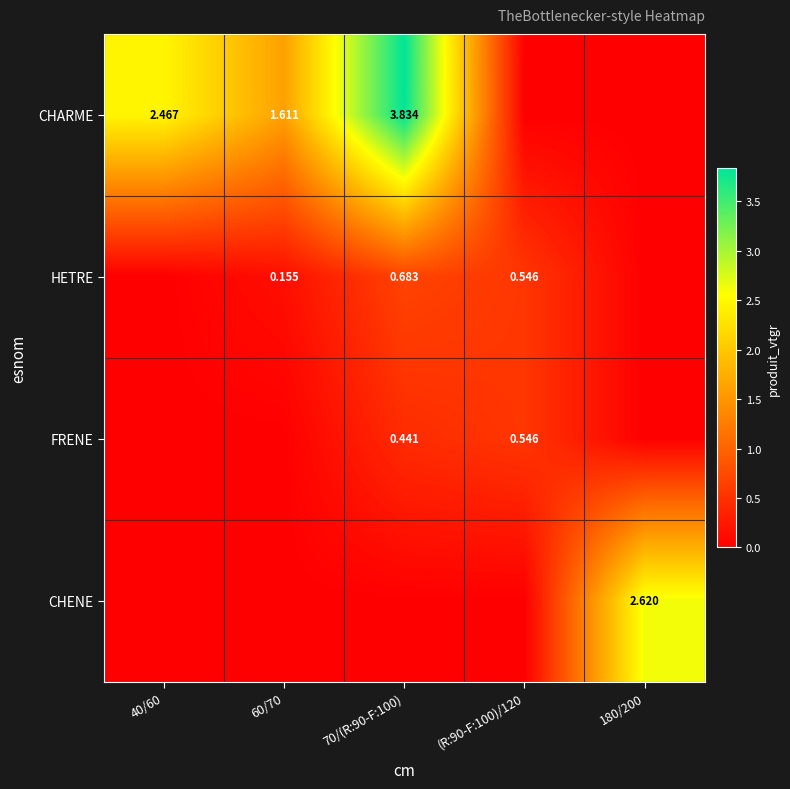

Where does the CHARME series first go above 1?

40/60